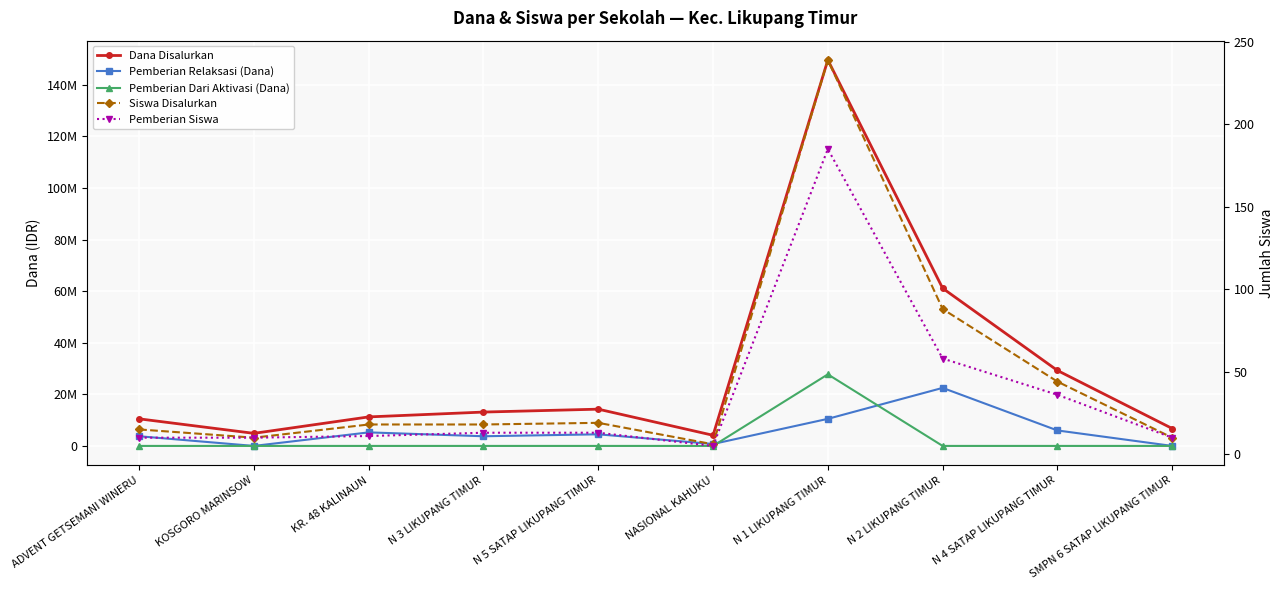

What is the sum of all Pemberian Relaksasi (Dana) values?

57000000